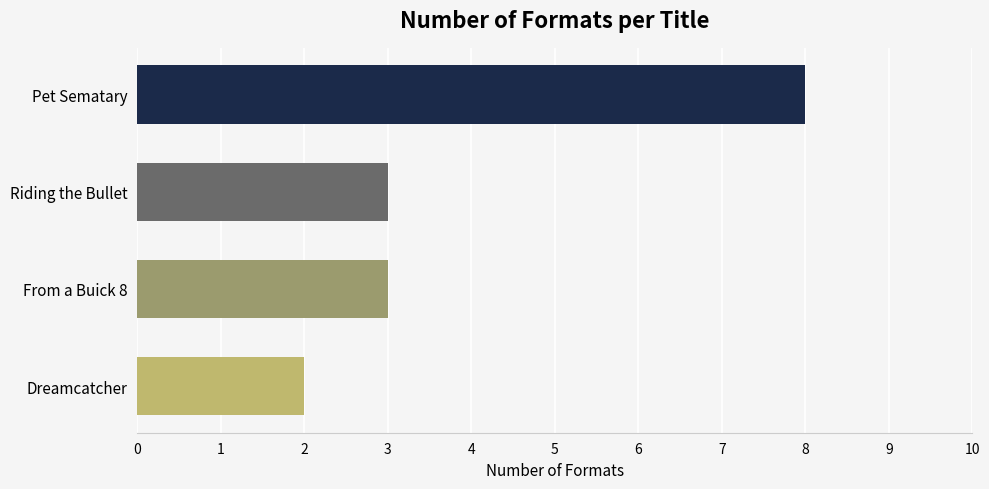

The value at Riding the Bullet is 3. True or false?

True